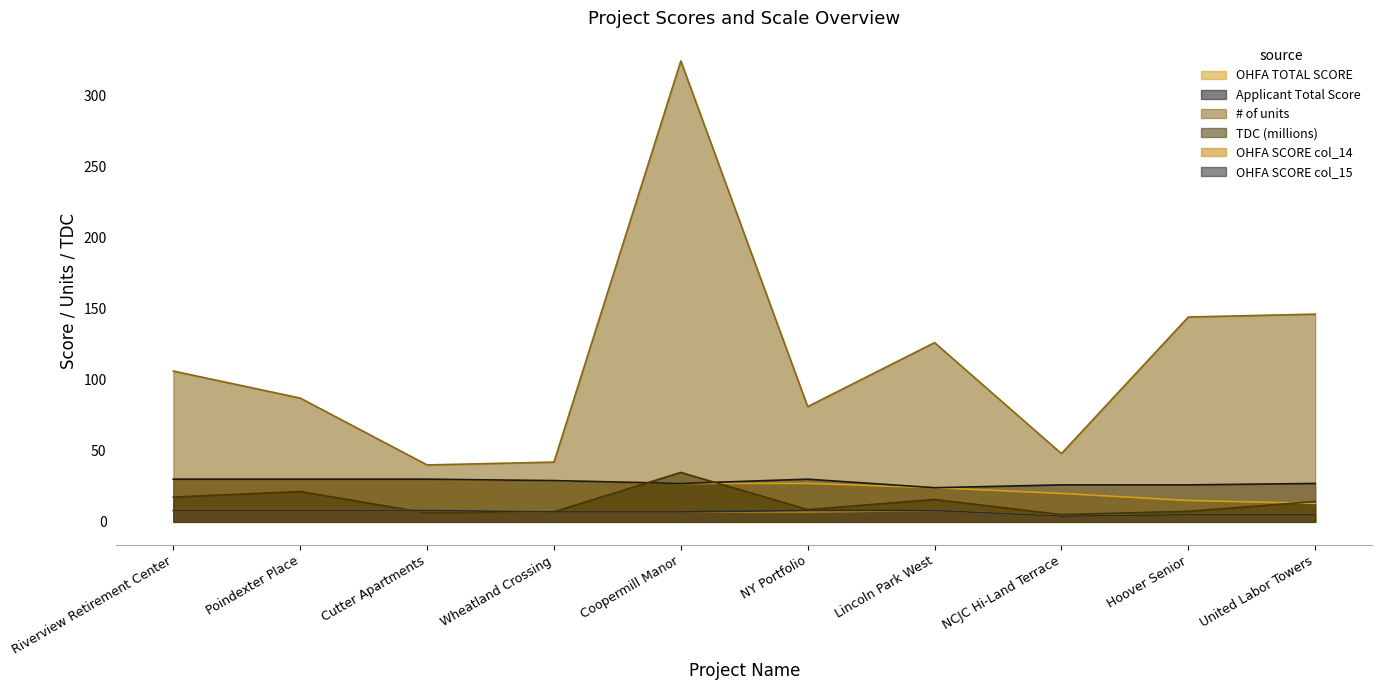

Count the OHFA SCORE col_15 values in the range 5 to 8.

9